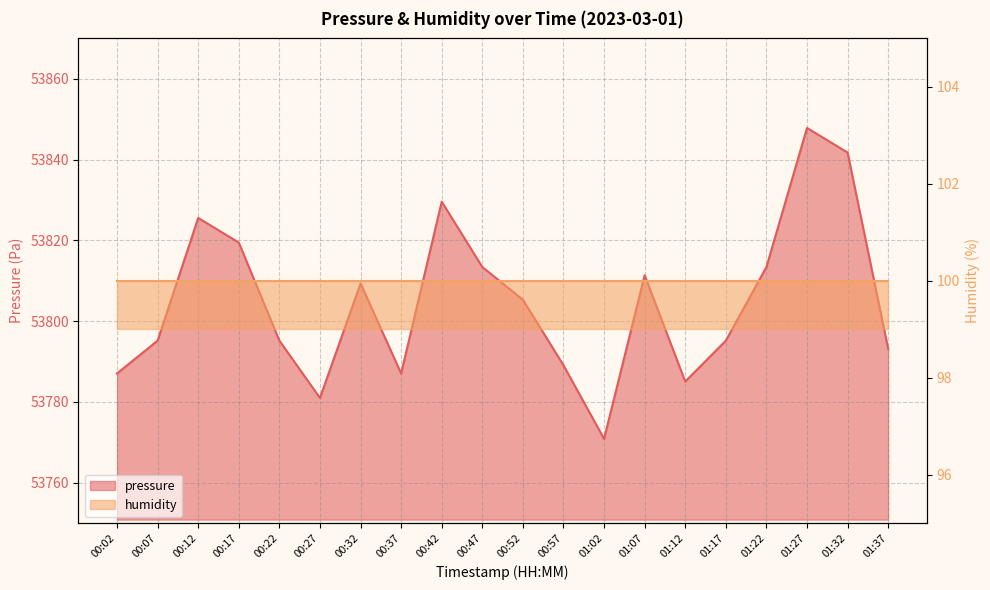

Reading left to right, transcribe all the data shown in this chart.

00:02=53787.1	00:07=53795.2	00:12=53825.6	00:17=53819.5	00:22=53795.2	00:27=53781.0	00:32=53809.3	00:37=53787.1	00:42=53829.6	00:47=53813.4	00:52=53805.3	00:57=53789.1	01:02=53770.9	01:07=53811.4	01:12=53785.1	01:17=53795.2	01:22=53813.4	01:27=53847.8	01:32=53841.8	01:37=53793.2